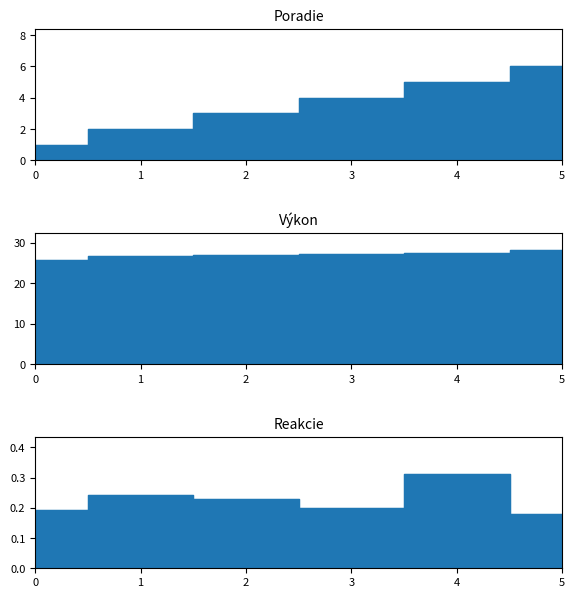

How many lines are shown in the chart?

3